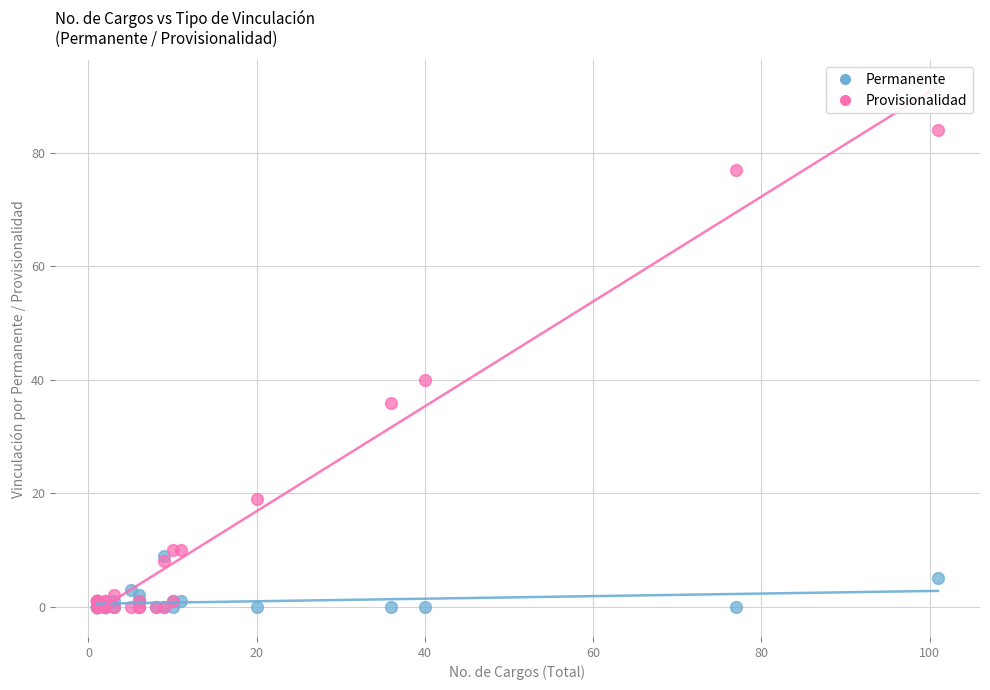

In the Provisionalidad series, what Y value is closest to 42?

40